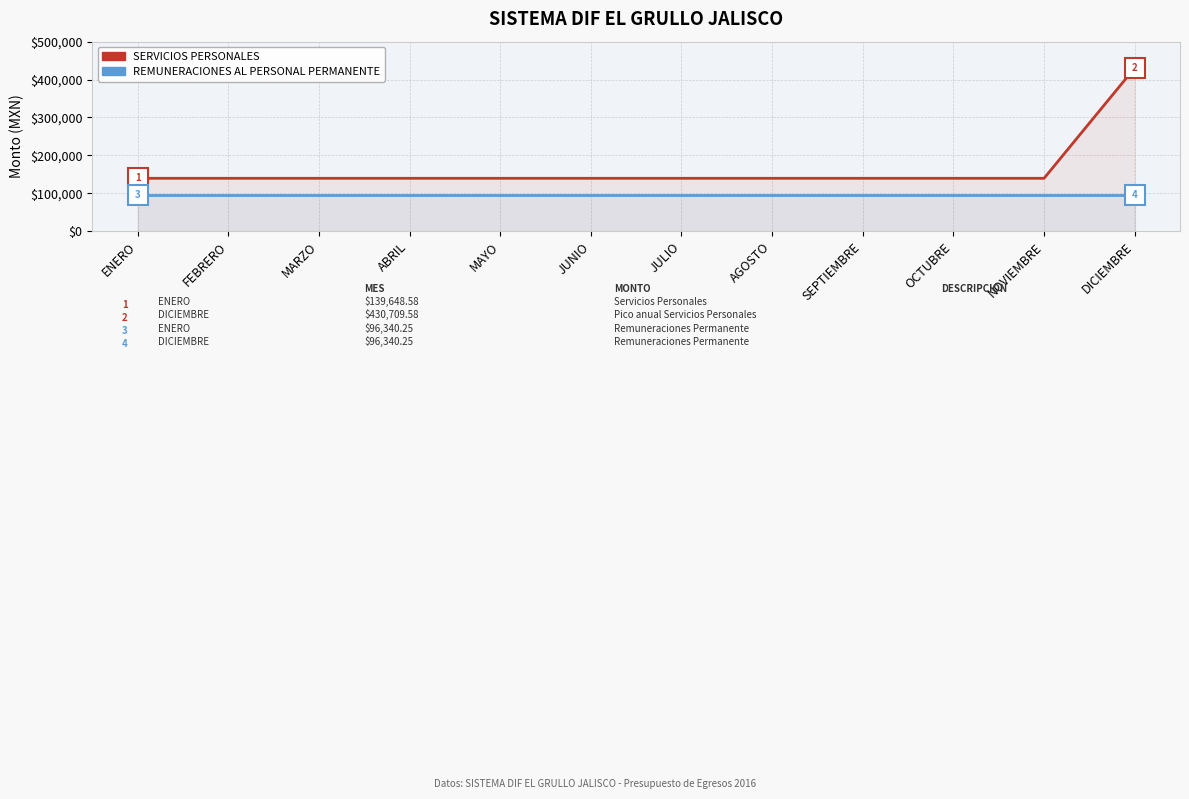

What is the label of the 6th point from the right?

JULIO